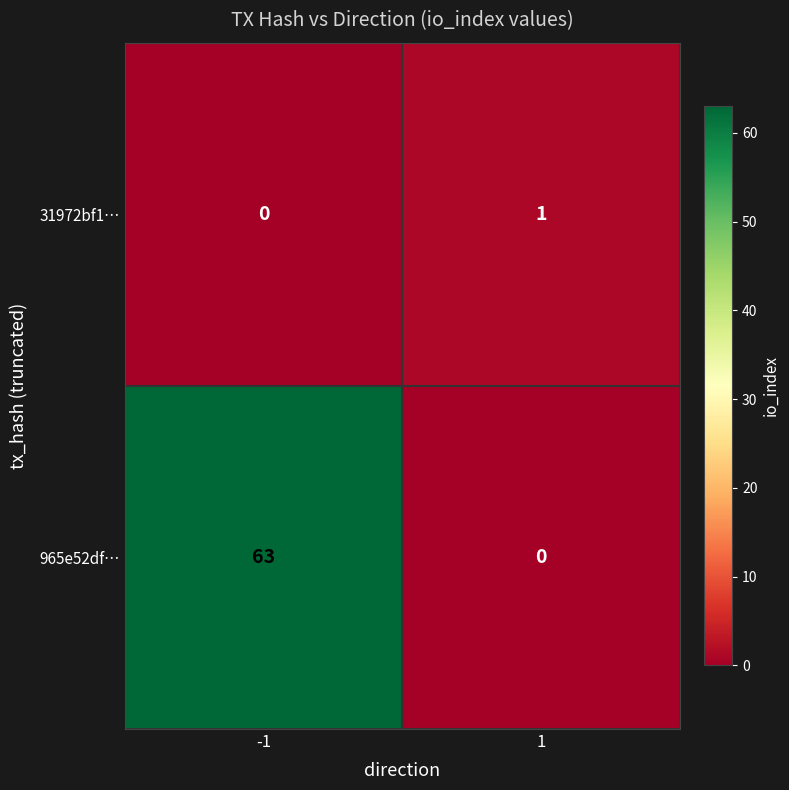

Is it true that 31972bf1… equals 1 at 1?

True